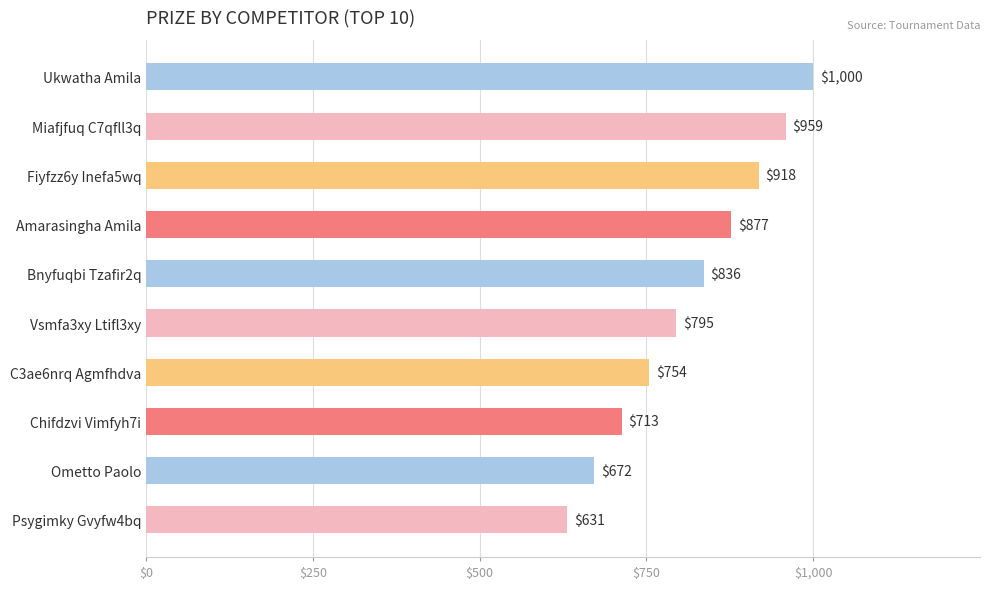

List the labels in order of value, largest first.

Ukwatha Amila, Miafjfuq C7qfll3q, Fiyfzz6y Inefa5wq, Amarasingha Amila, Bnyfuqbi Tzafir2q, Vsmfa3xy Ltifl3xy, C3ae6nrq Agmfhdva, Chifdzvi Vimfyh7i, Ometto Paolo, Psygimky Gvyfw4bq